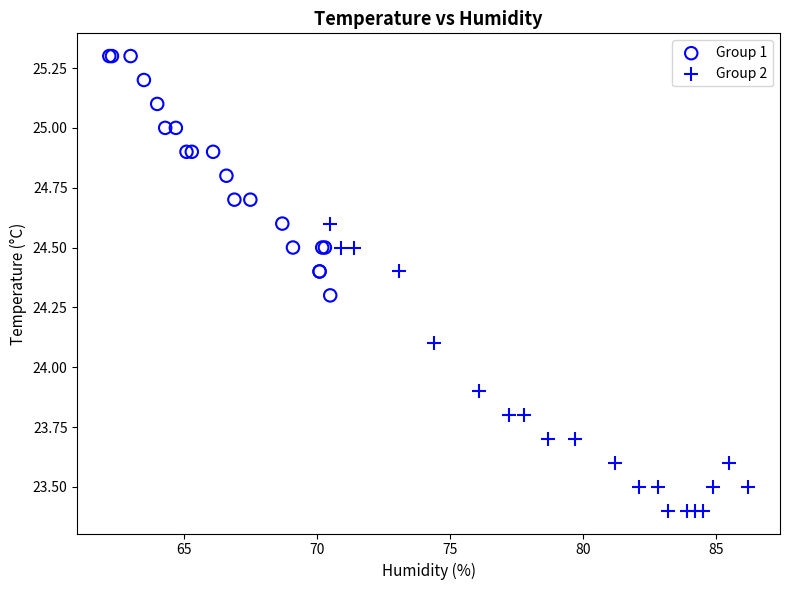

Which series contains the lowest Y value?

Group 2